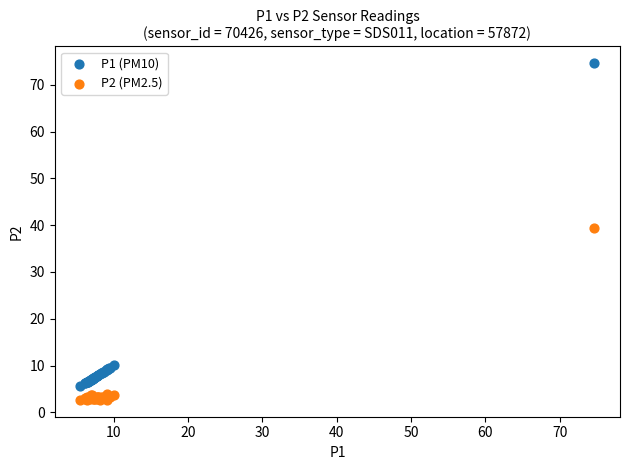

Which series has the widest spread of Y values?

P1 (PM10)